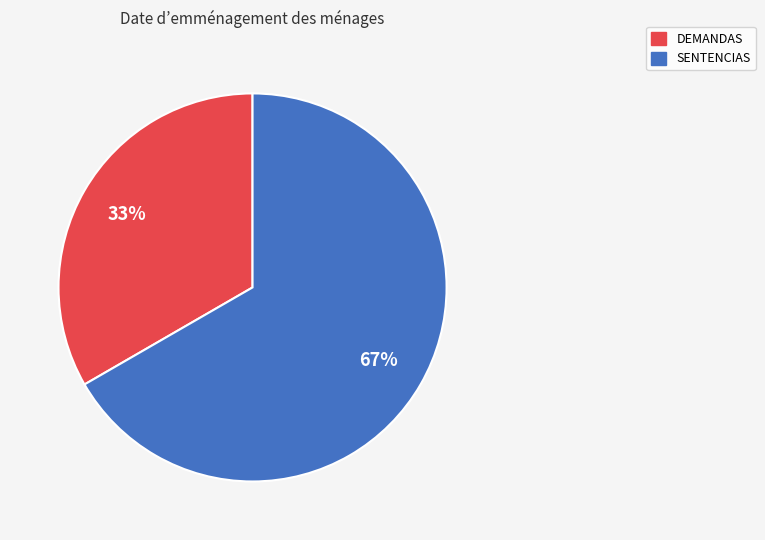

Which has a higher value, DEMANDAS or SENTENCIAS?

SENTENCIAS